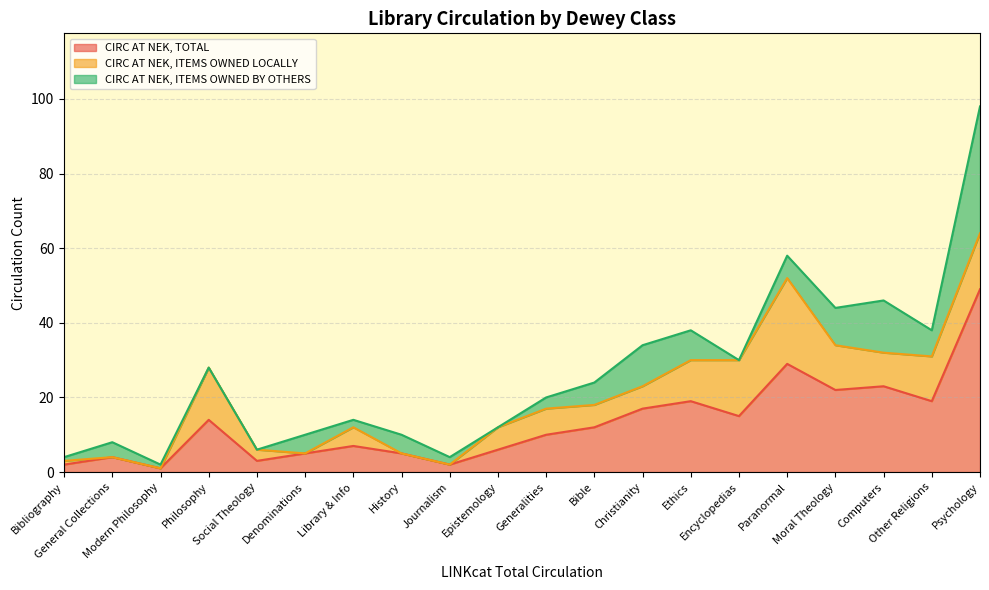

What is the total value across all series at Encyclopedias?

30